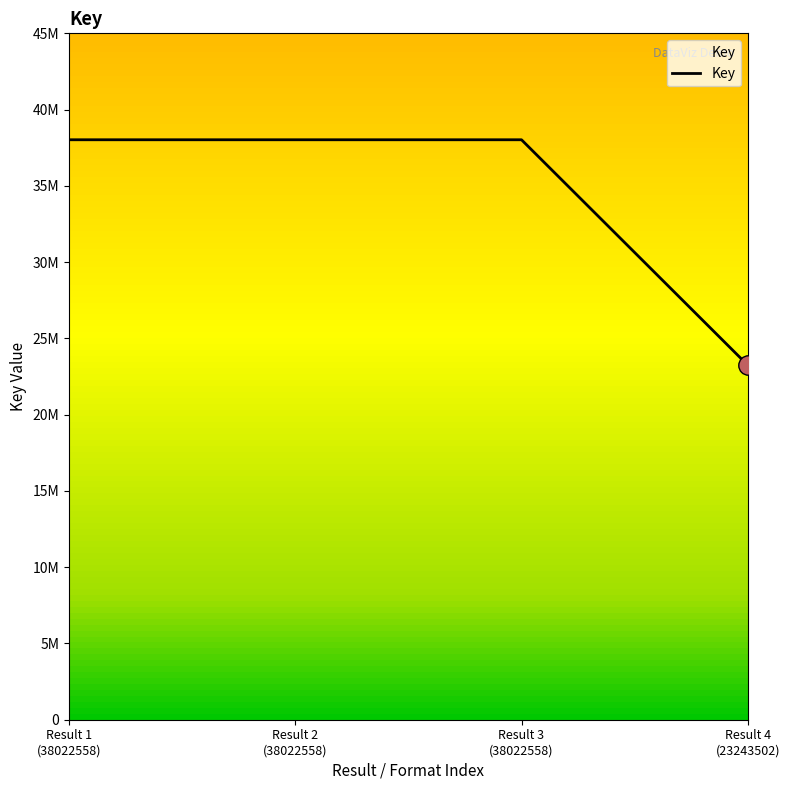

Does the chart have visible grid lines?

No